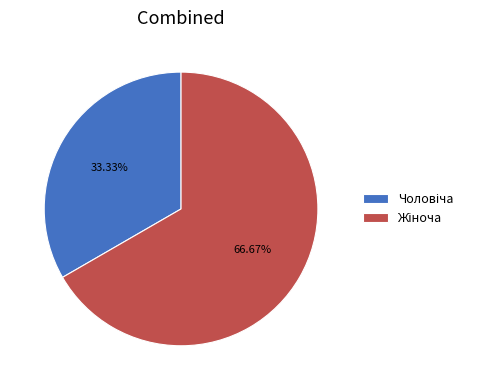

Does any single category account for the majority?

Yes